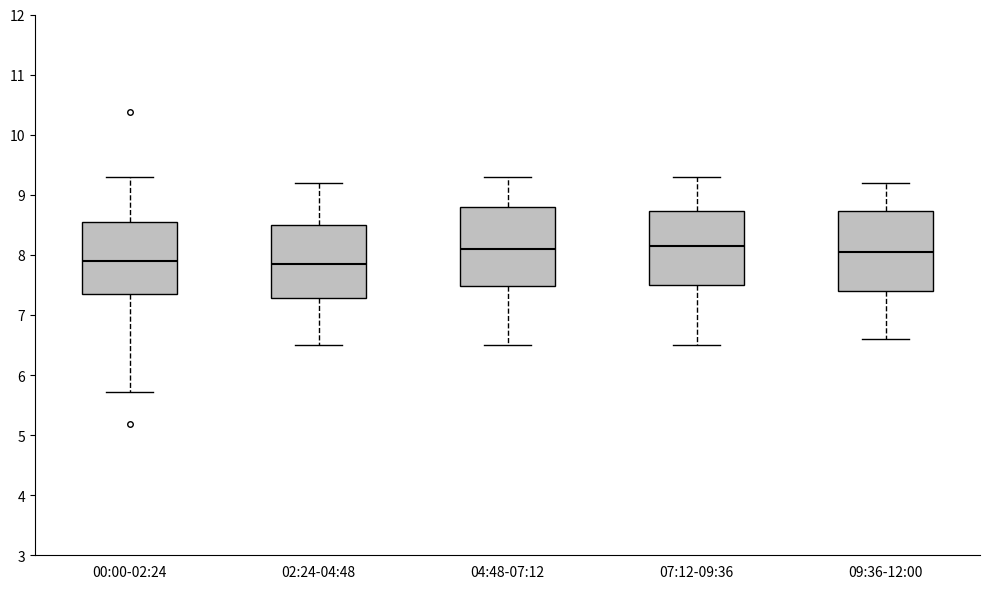

Reading left to right, transcribe this box plot: for each box, give where its median line is, the range the box spans, and where its two whiskers end, as read against the y-axis. The values are not printed on the chart, so give them approximately, as read against the axis.

00:00-02:24: median 7.9, box 7.3 to 8.6, whiskers 5.7 to 9.3
02:24-04:48: median 7.9, box 7.3 to 8.5, whiskers 6.5 to 9.2
04:48-07:12: median 8.1, box 7.5 to 8.8, whiskers 6.5 to 9.3
07:12-09:36: median 8.2, box 7.5 to 8.7, whiskers 6.5 to 9.3
09:36-12:00: median 8.1, box 7.4 to 8.7, whiskers 6.6 to 9.2